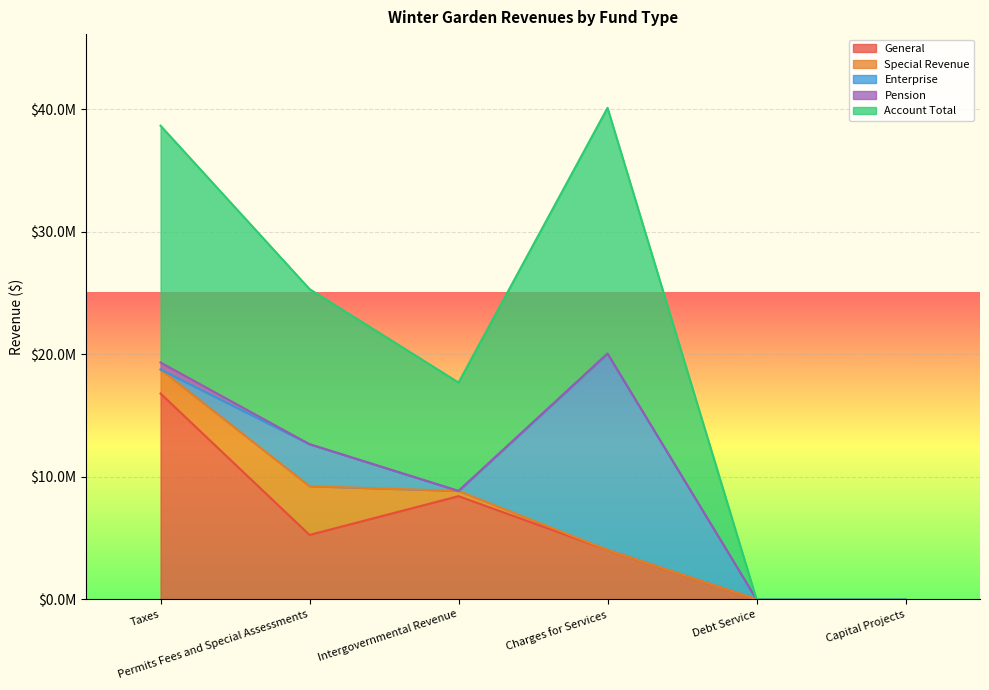

Count the number of data series in this chart.

5